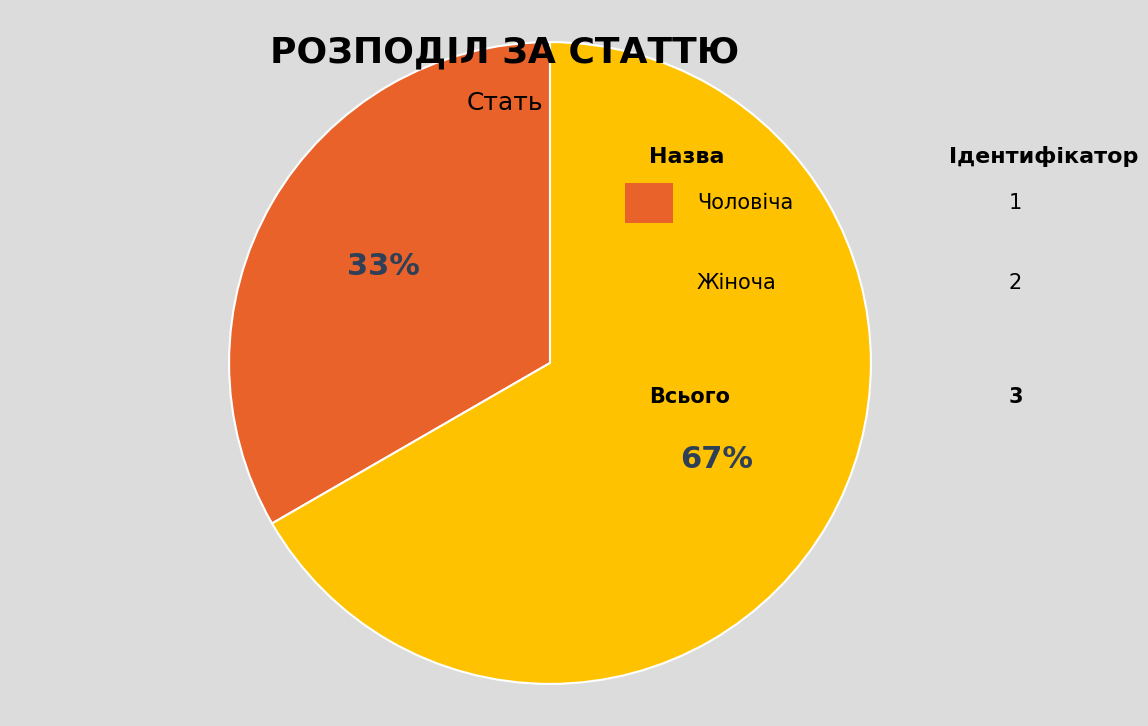

Is there a majority slice in this chart?

Yes